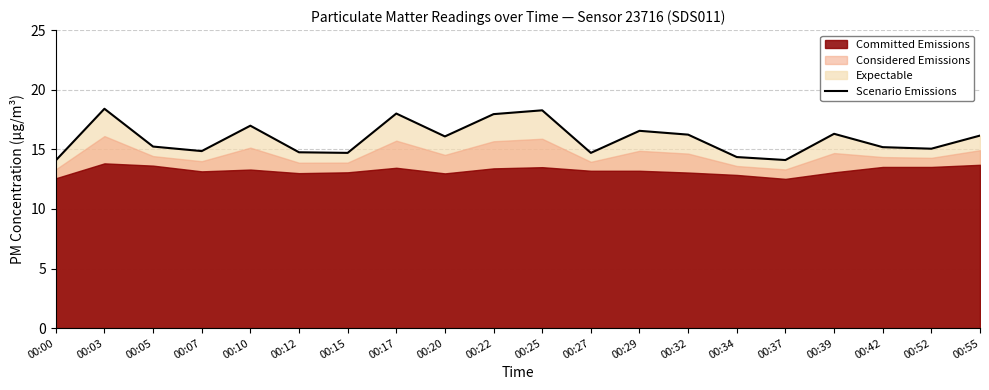

What is the sum of the values at 00:37 and 00:29?

30.6